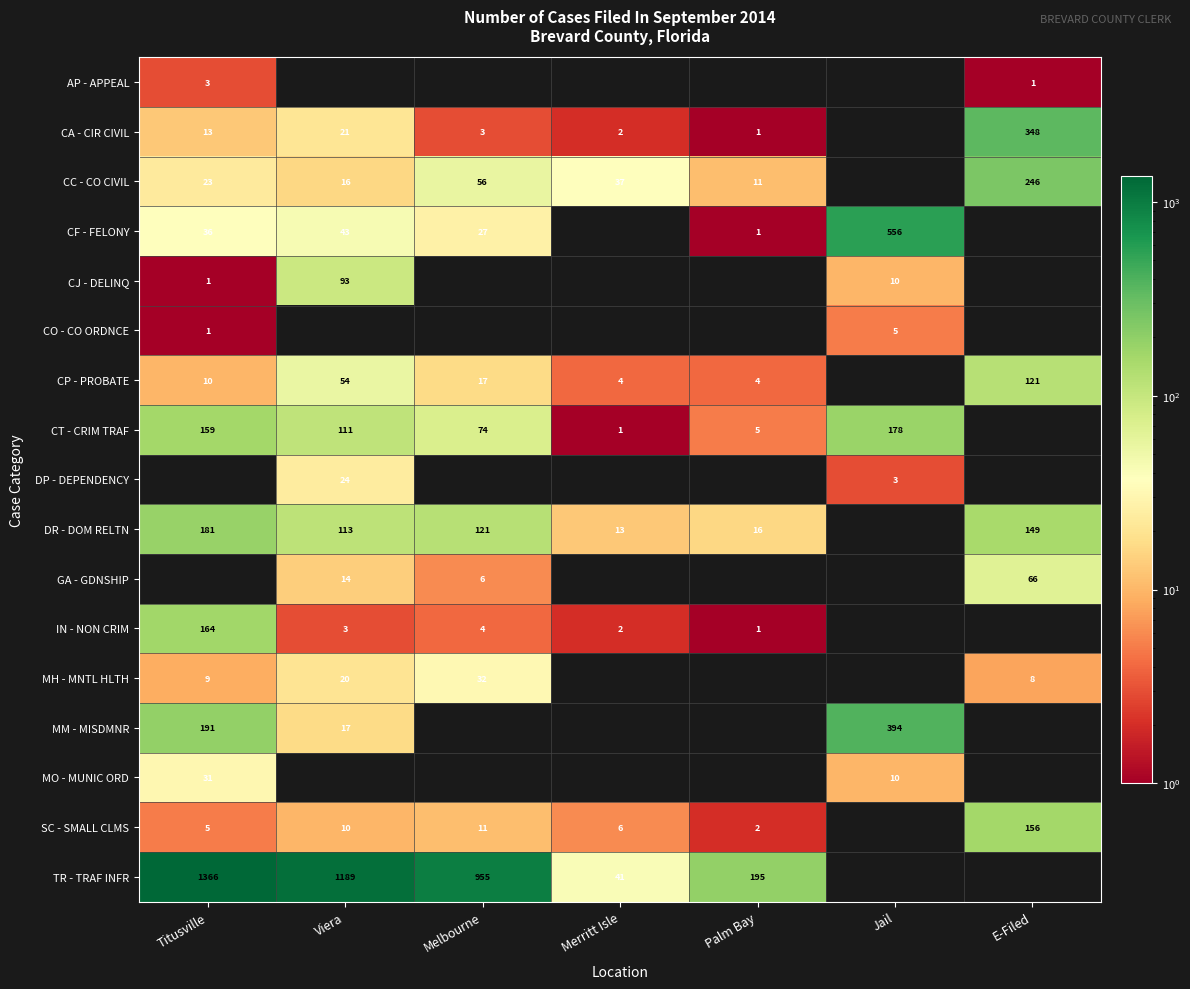

What is the difference between the CA - CIR CIVIL values at Palm Bay and Viera?

20